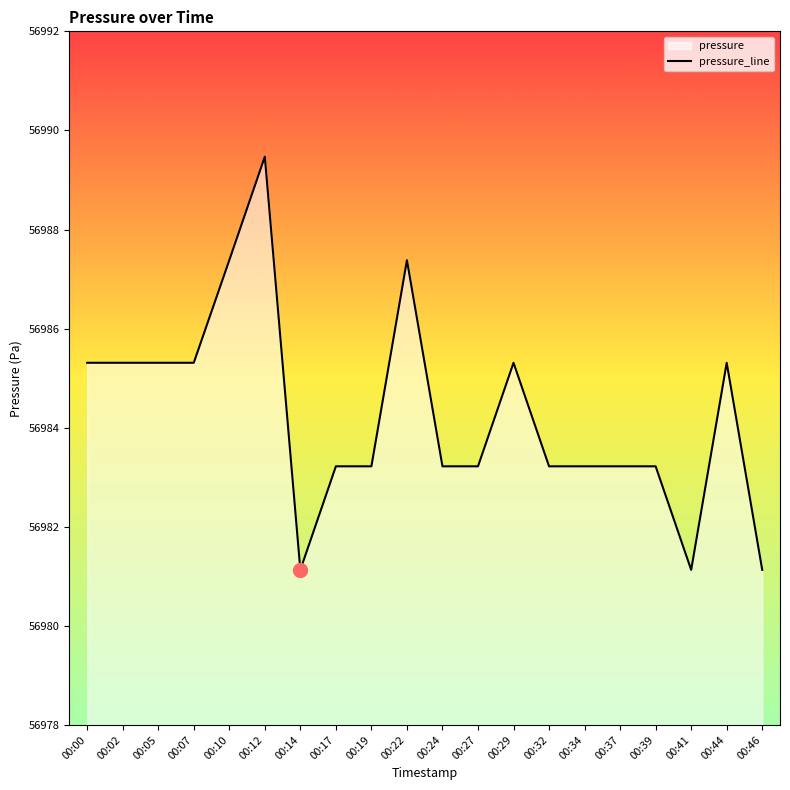

How many values exceed 56983?

17